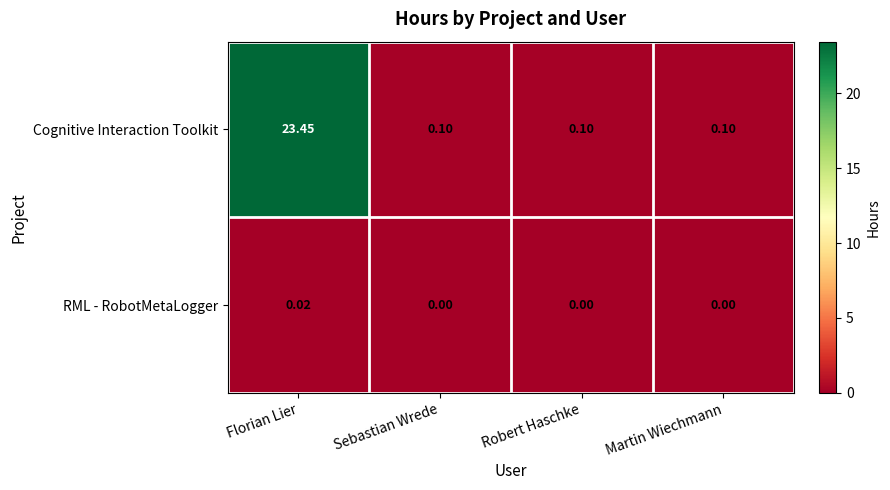

At which category is the sum across all series the highest?

Florian Lier